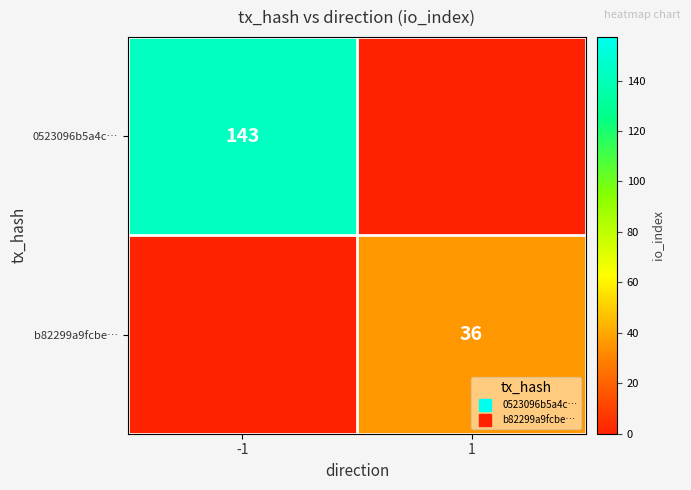

Count the b82299a9fcbe… values in the range 0 to 36.

2